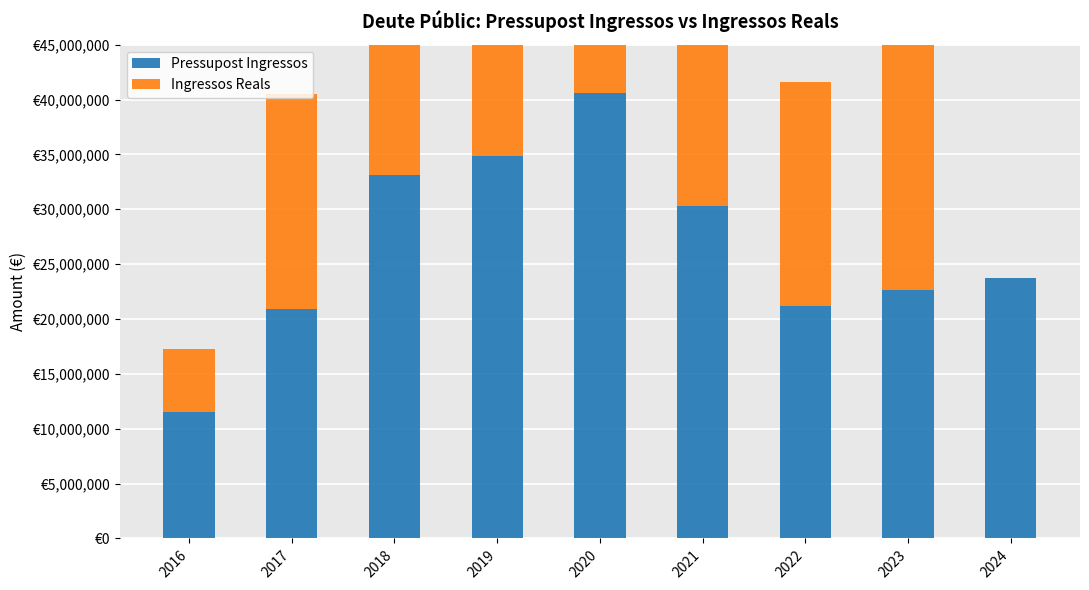

What is the value of the Pressupost Ingressos bar at the 7th from the left?

21186410.0